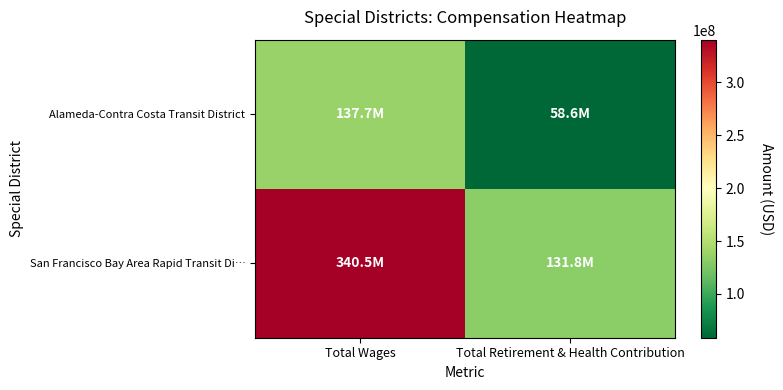

At which category is the sum across all series the highest?

Total Wages